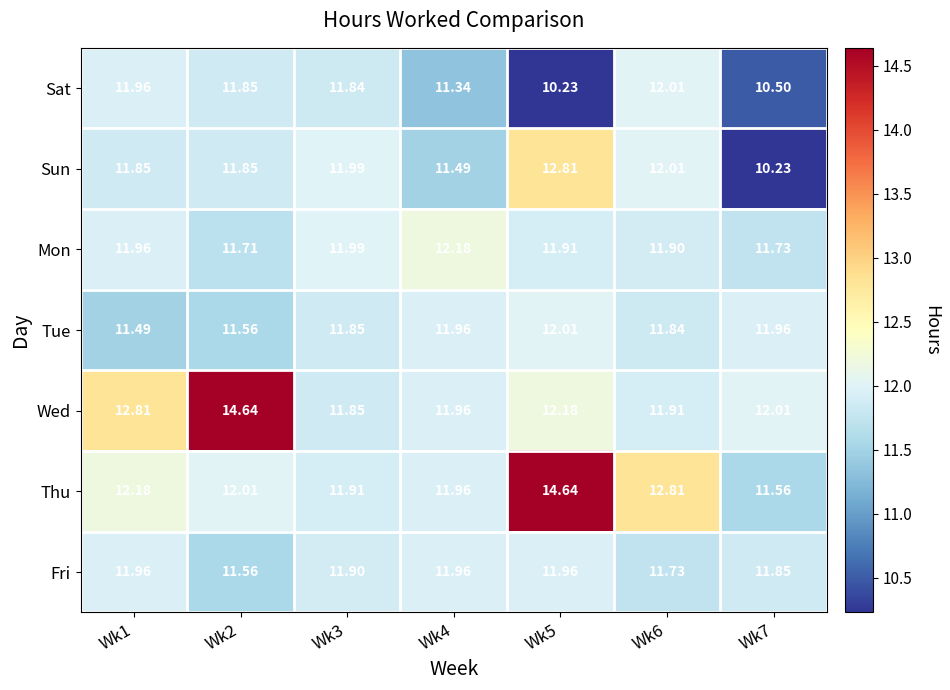

What is the total value across all series at Wk2?

85.2